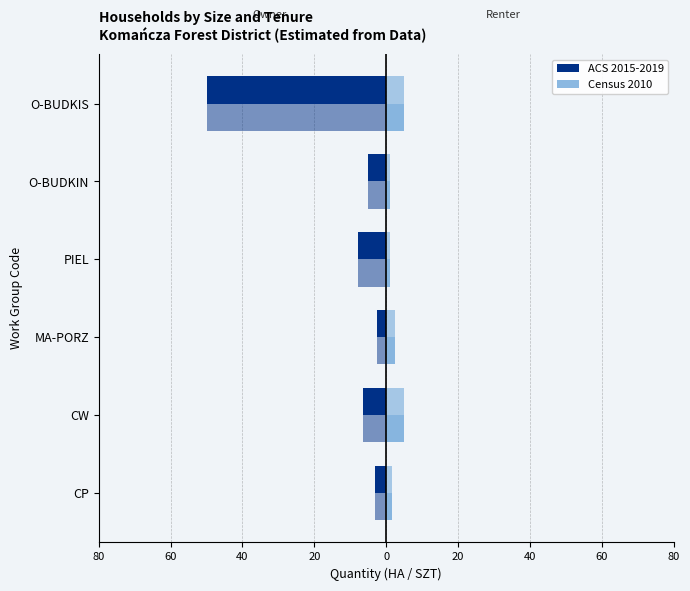

What is the value of the ACS 2015-2019 bar at the 3rd from the left?

-2.5